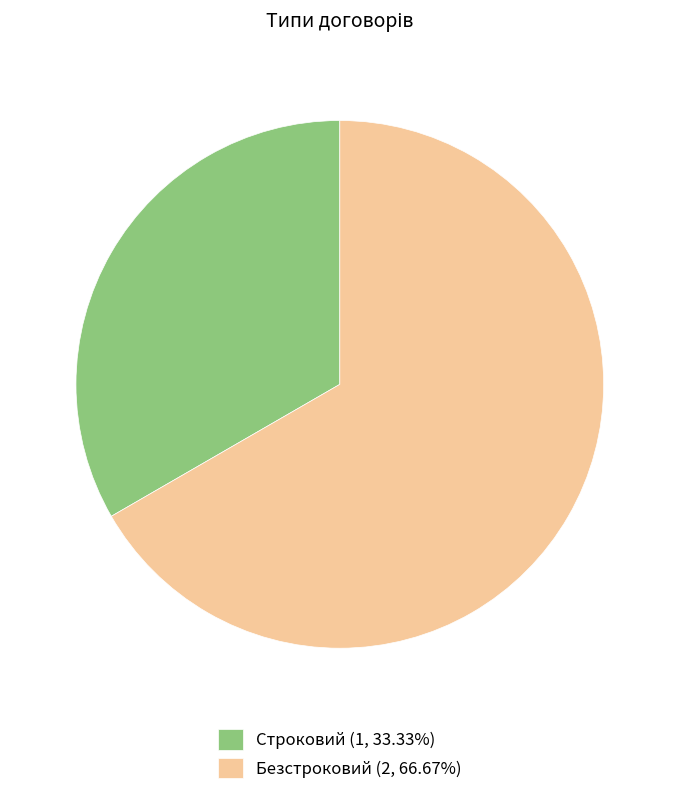

Count the number of slices in the pie.

2